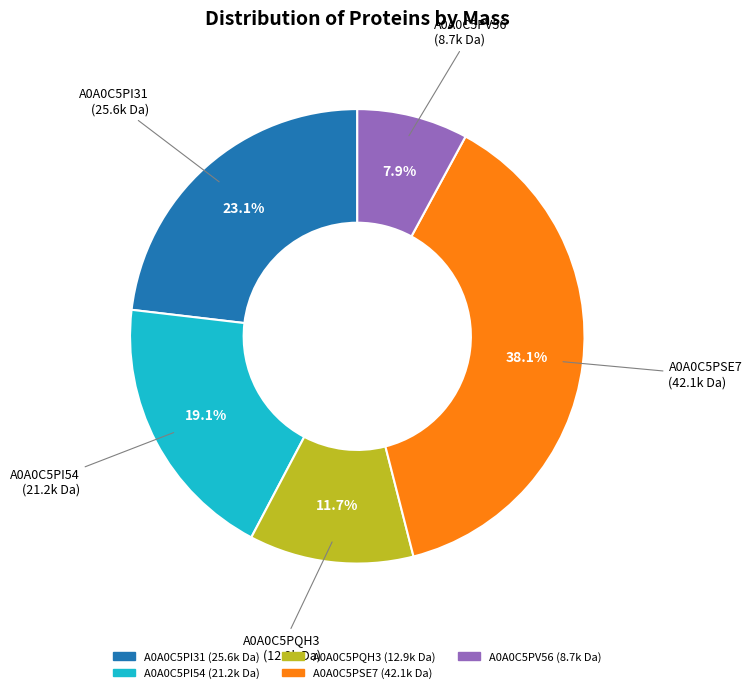

What is the total percentage of A0A0C5PI54 and A0A0C5PQH3?

30.8%